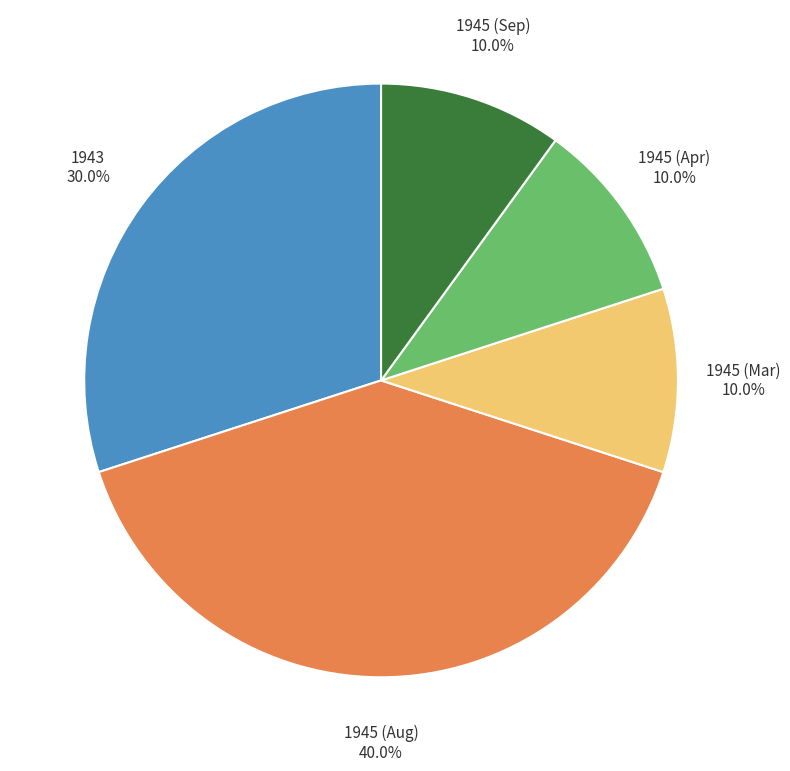

How many segments does this pie chart have?

5